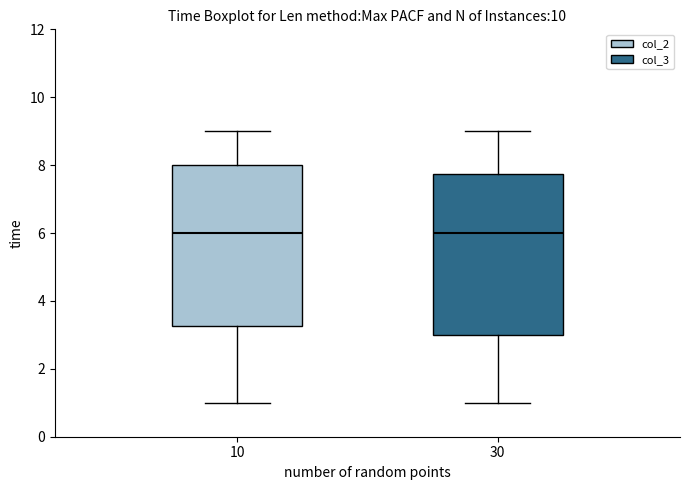

Reading left to right, read every box against the y-axis: the position of its median line, the range the box covers, and the ends of its whiskers. The values are not printed on the chart, so give them approximately, as read against the axis.

10: median 6.0, box 3.2 to 8.0, whiskers 1.0 to 9.0
30: median 6.0, box 3.0 to 7.8, whiskers 1.0 to 9.0